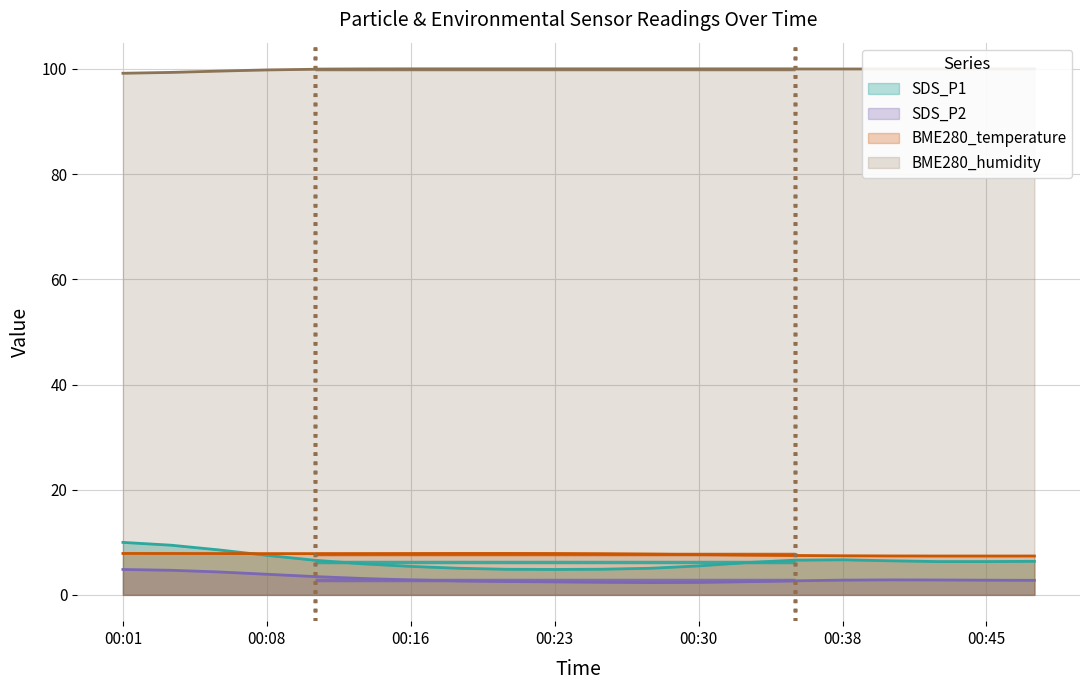

Which category has the highest value in the BME280_humidity series?

00:08